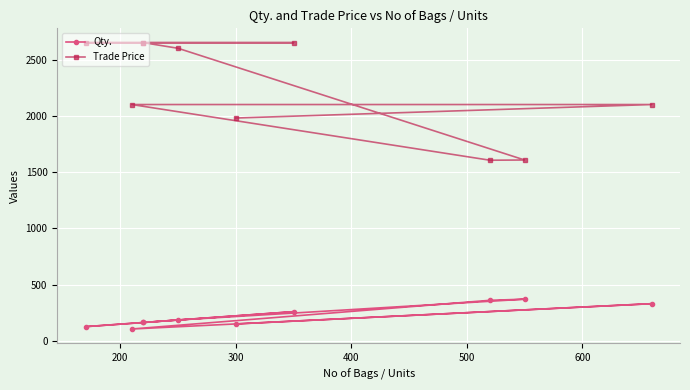

What is the label of the 6th point from the right?

500